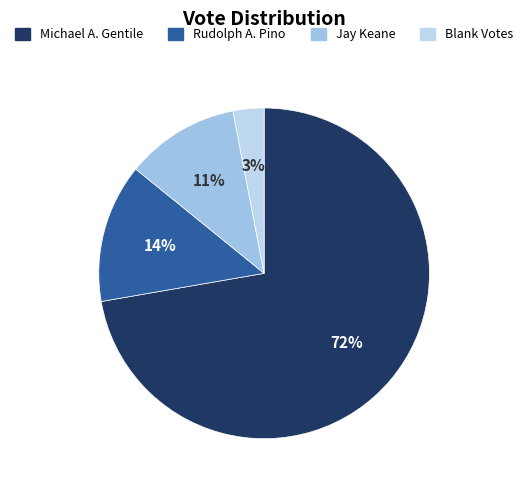

Which category has the smallest portion of the pie?

Blank Votes